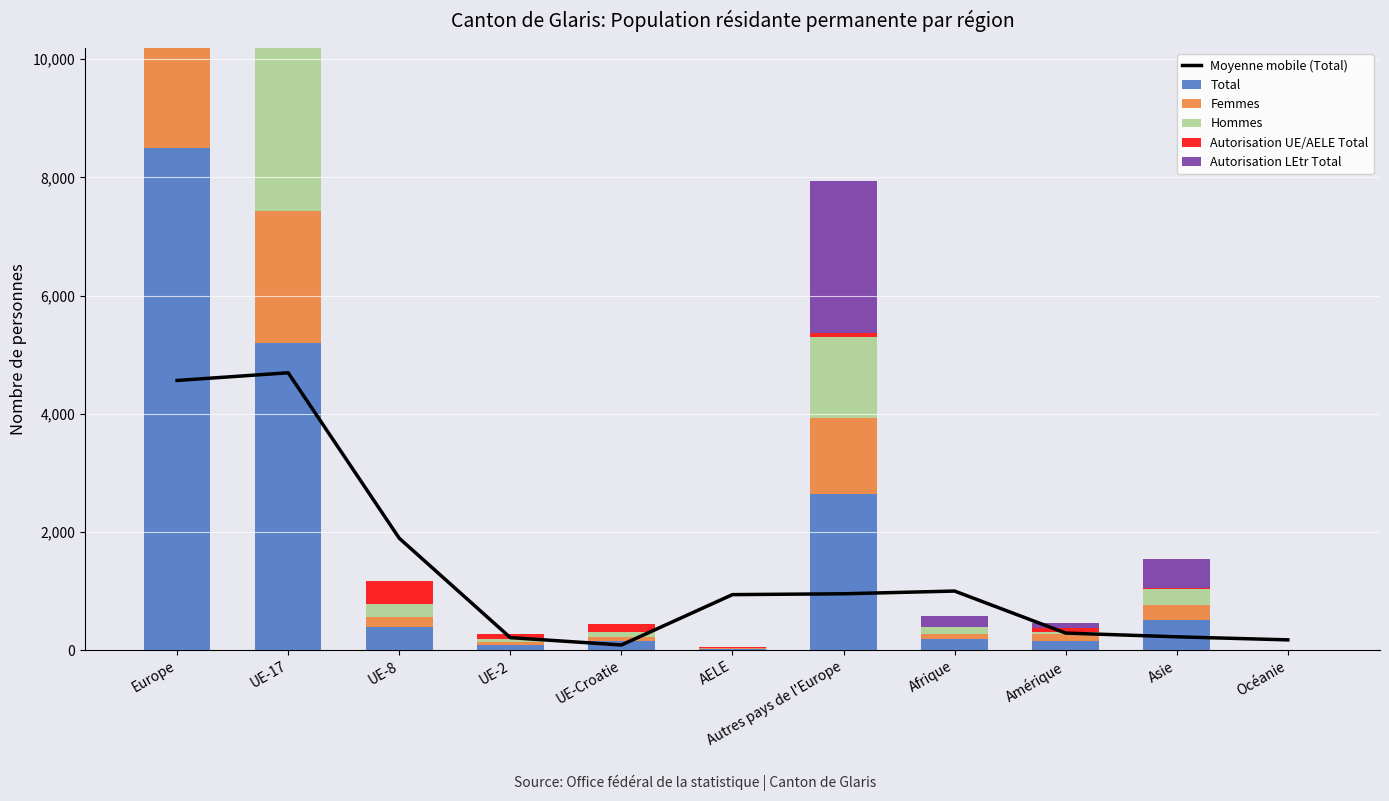

At which category is the sum across all series the highest?

Europe